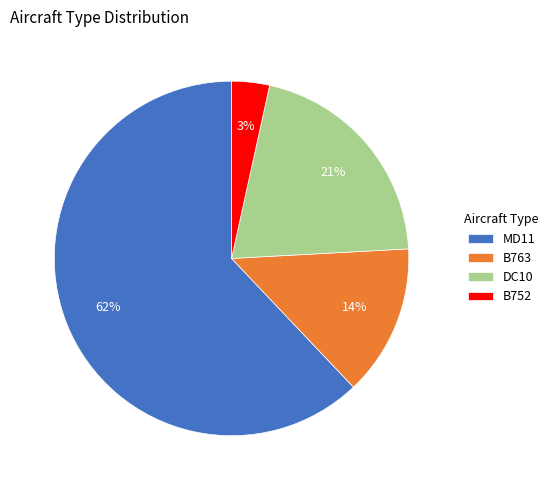

To the nearest percent, what is the difference between the largest and smallest slice percentages?

59%